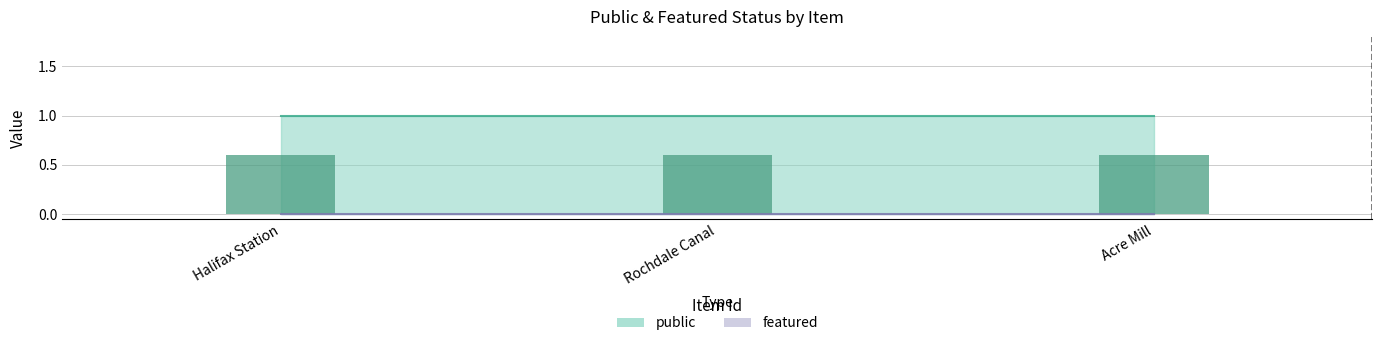

Reading left to right, transcribe all the data shown in this chart.

public: 1	1	1
featured: 0	0	0